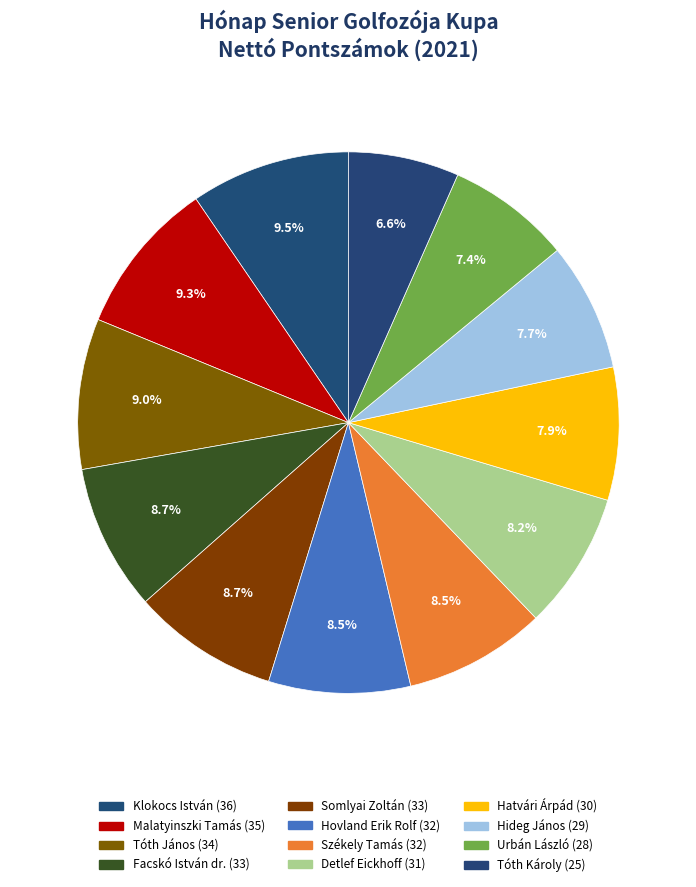

How many slices are in this pie chart?

12